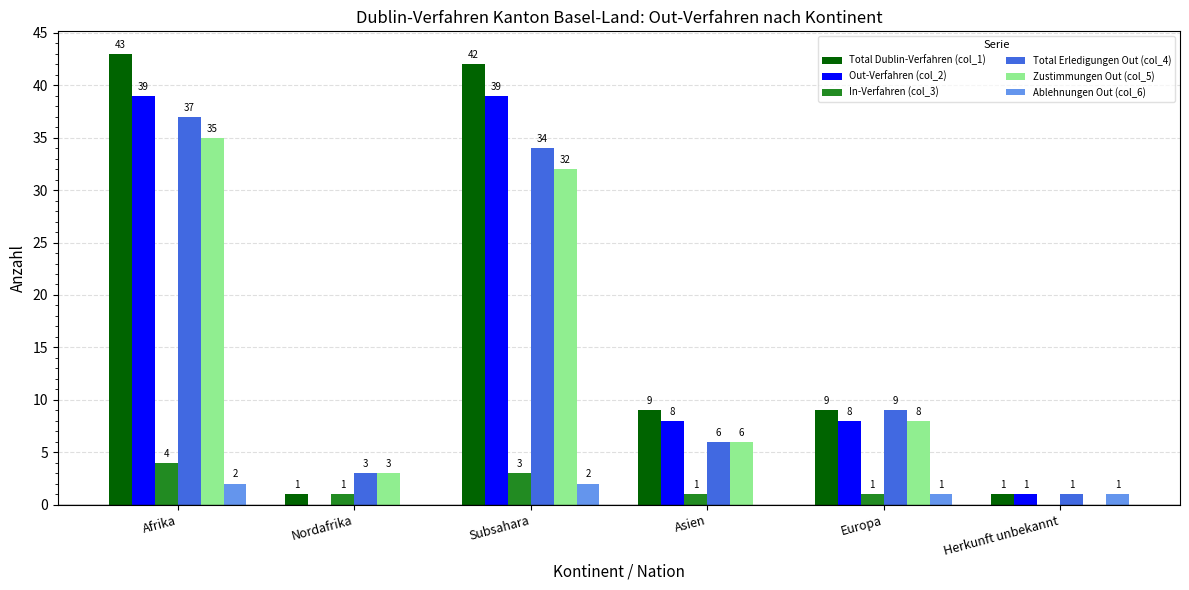

Reading left to right, list all the values displayed in this chart.

Total Dublin-Verfahren (col_1): Afrika=43	Nordafrika=1	Subsahara=42	Asien=9	Europa=9	Herkunft unbekannt=1
Out-Verfahren (col_2): Afrika=39	Nordafrika=0	Subsahara=39	Asien=8	Europa=8	Herkunft unbekannt=1
In-Verfahren (col_3): Afrika=4	Nordafrika=1	Subsahara=3	Asien=1	Europa=1	Herkunft unbekannt=0
Total Erledigungen Out (col_4): Afrika=37	Nordafrika=3	Subsahara=34	Asien=6	Europa=9	Herkunft unbekannt=1
Zustimmungen Out (col_5): Afrika=35	Nordafrika=3	Subsahara=32	Asien=6	Europa=8	Herkunft unbekannt=0
Ablehnungen Out (col_6): Afrika=2	Nordafrika=0	Subsahara=2	Asien=0	Europa=1	Herkunft unbekannt=1